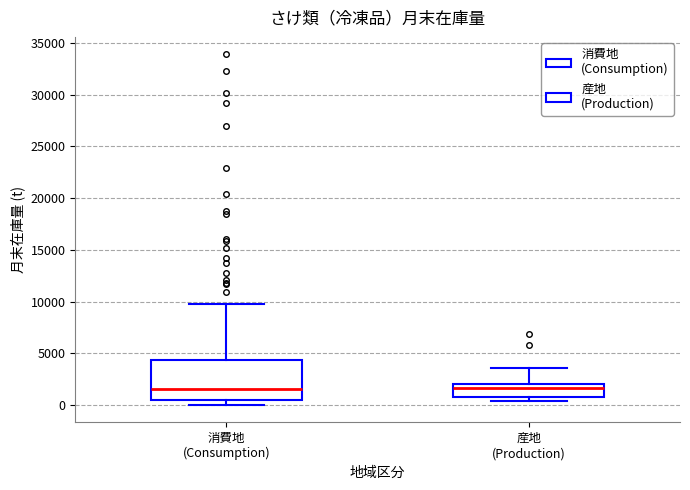

Comparing the boxes themselves (not the whiskers), which one is the tallest?

消費地 (Consumption)